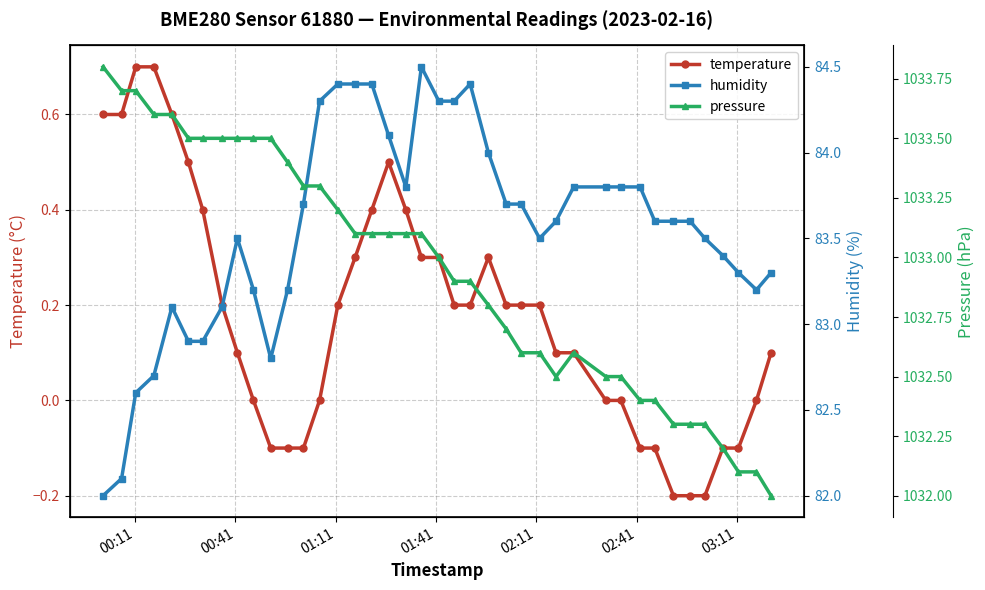

What is the highest value of the temperature series?

0.7